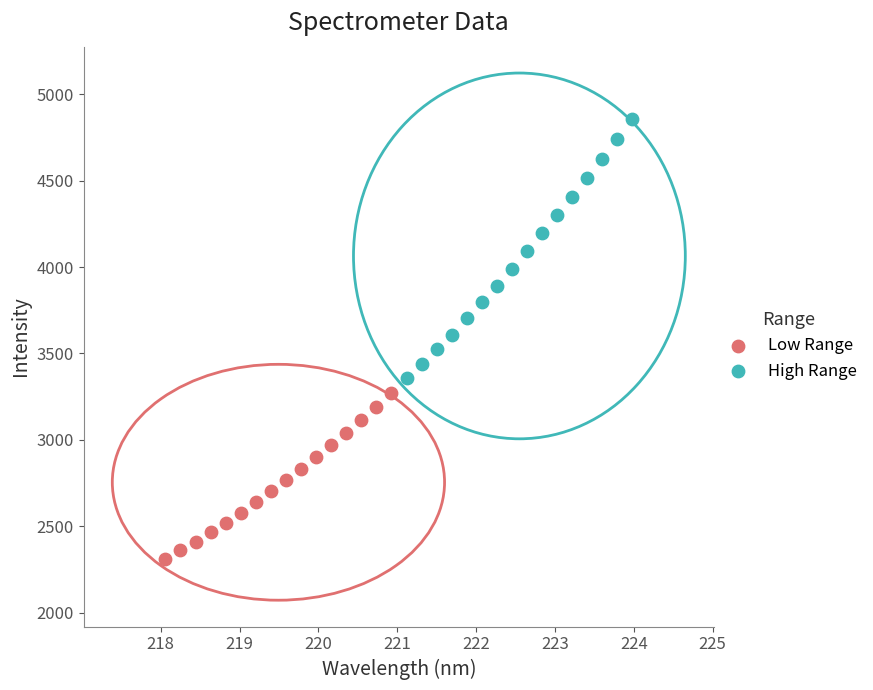

Which series reaches the maximum Y coordinate?

High Range